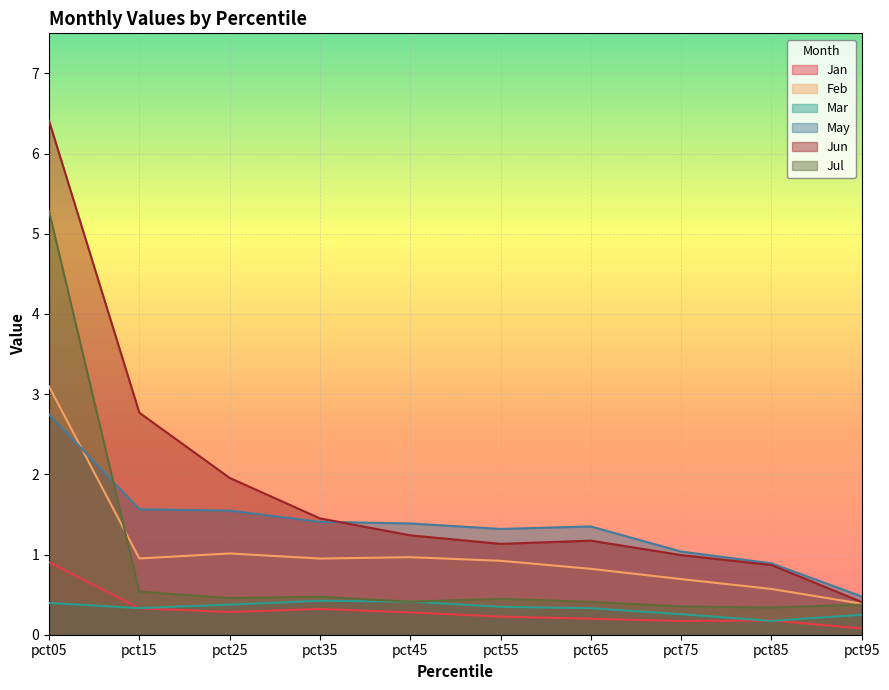

At pct55, list the series in order from largest to smallest.

May, Jun, Feb, Jul, Mar, Jan